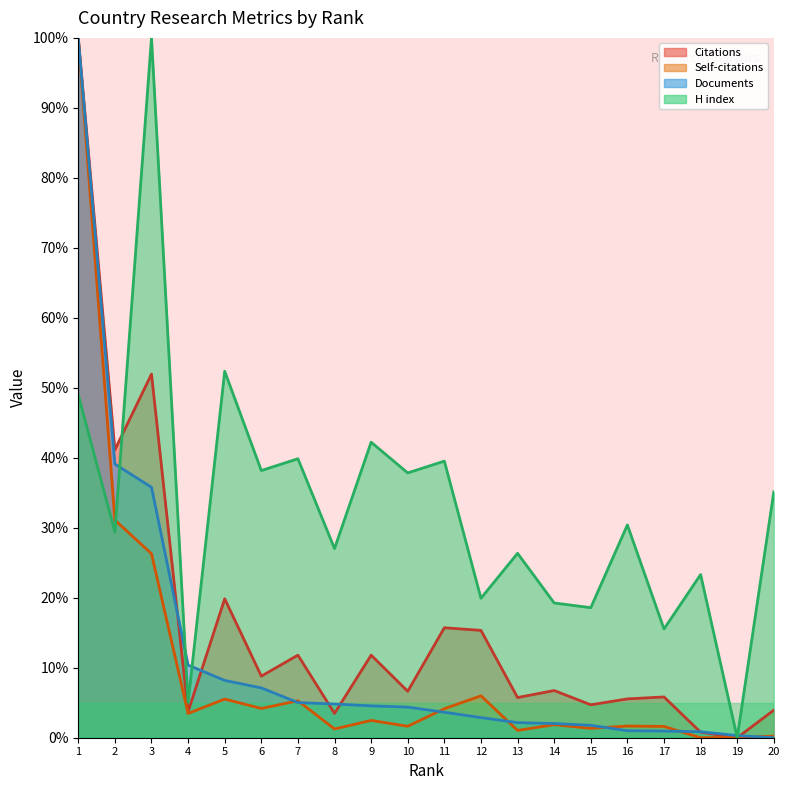

How many interior local valleys does the Self-citations series have?

7